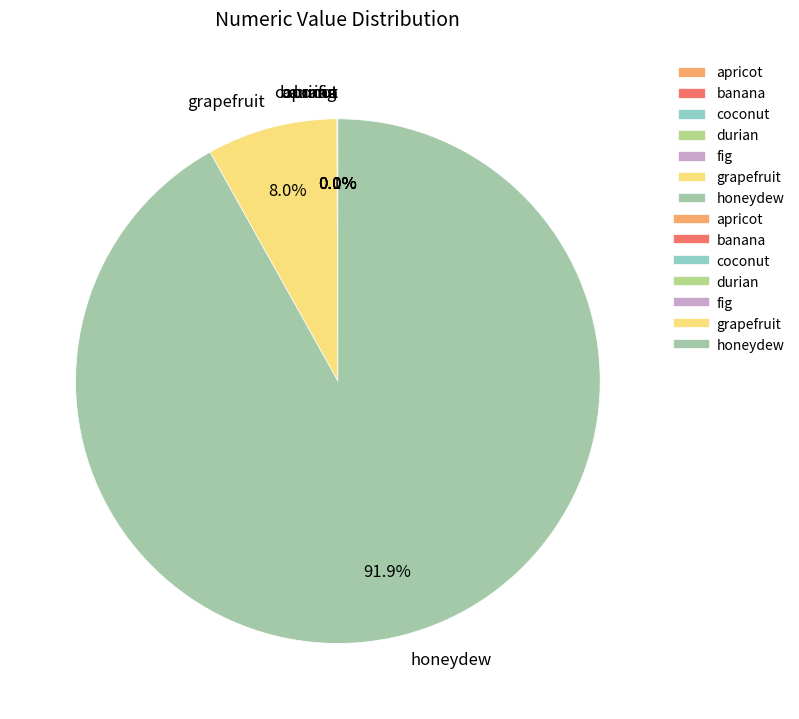

What portion of the pie excludes honeydew?

8.1%